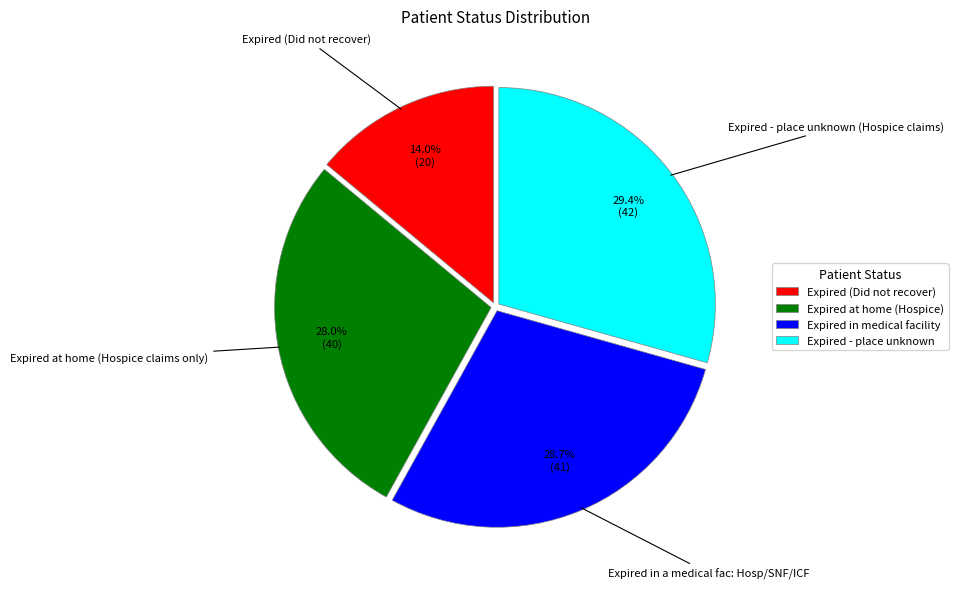

Is there any slice that represents more than half of the pie?

No